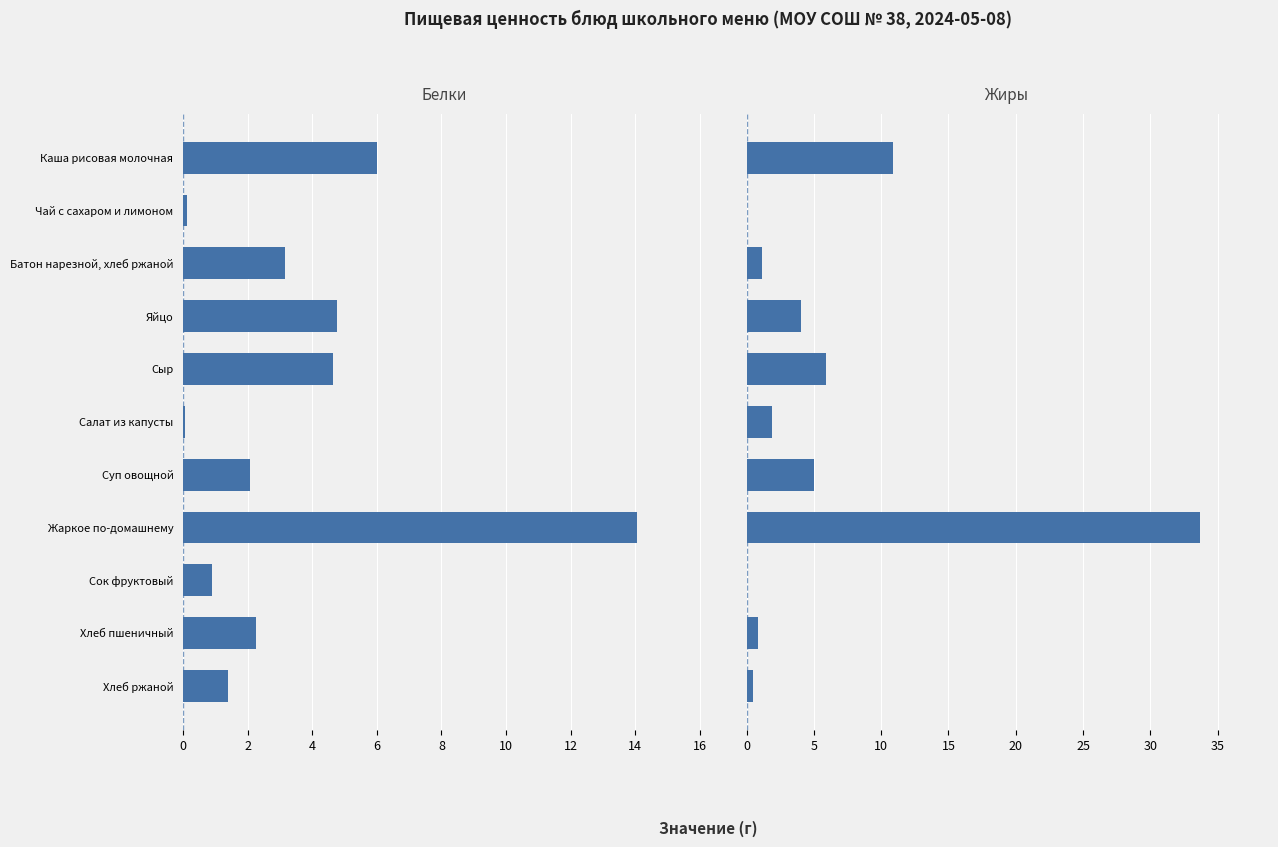

Reading right to left, extract all data points from this chart.

Белки: 1.4	2.2	0.9	14.1	2.1	0.1	4.6	4.8	3.1	0.1	6.0
Жиры: 0.5	0.8	0.0	33.7	5.0	1.9	5.9	4.0	1.1	0.0	10.8